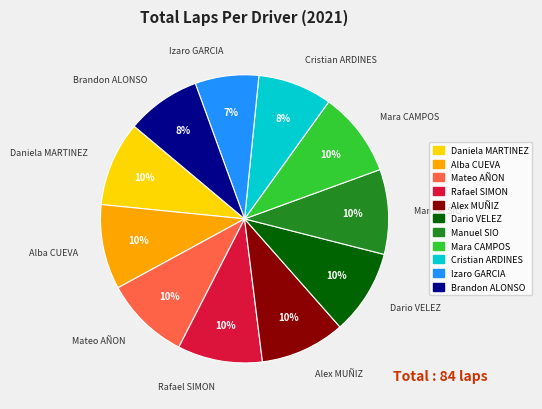

Is there a majority slice in this chart?

No